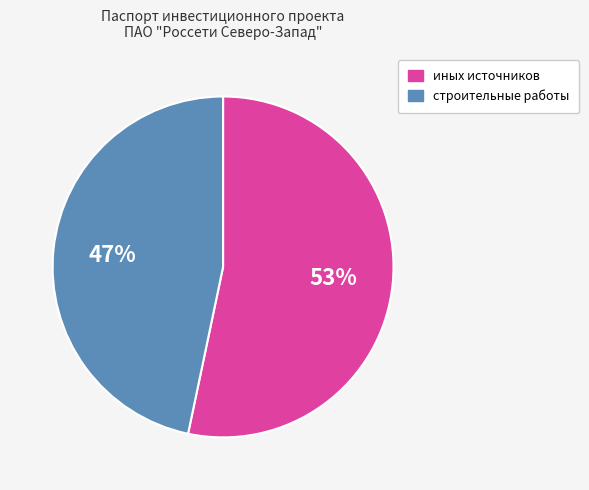

Is there any slice that represents more than half of the pie?

Yes